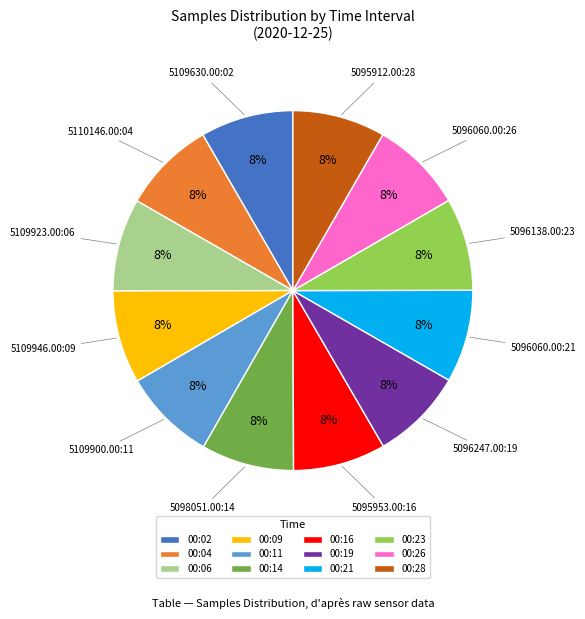

Does 00:06 represent more than half of the total?

No